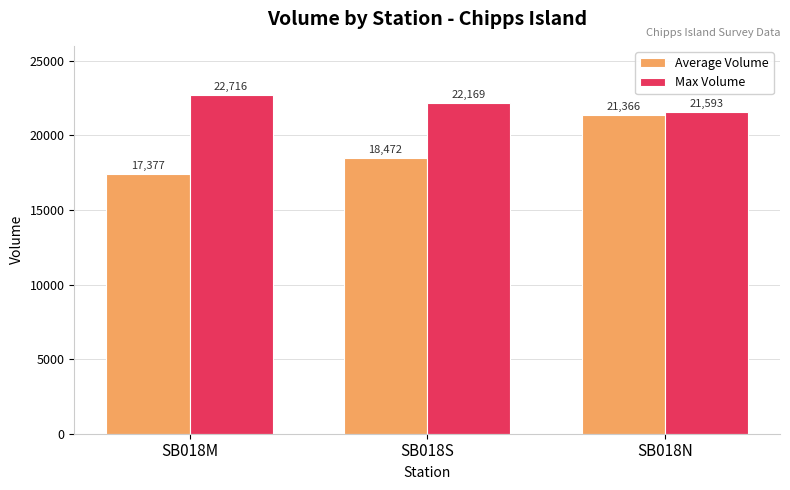

Are the bars grouped side by side (vs. stacked)?

Yes